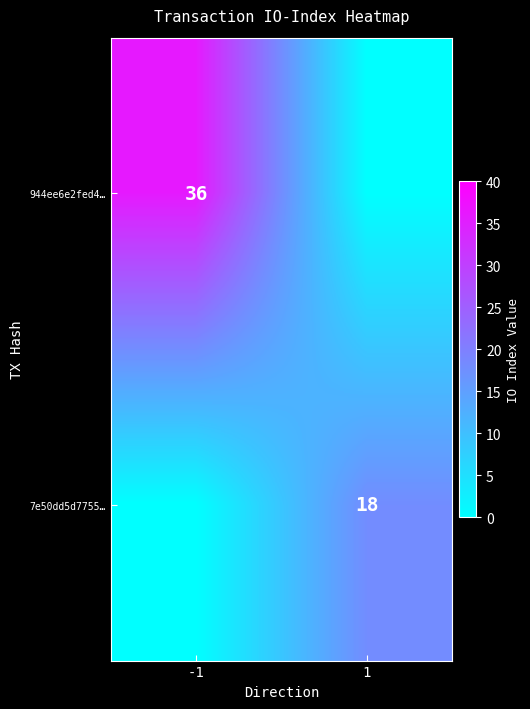

At how many categories does at least one series exceed 2?

2